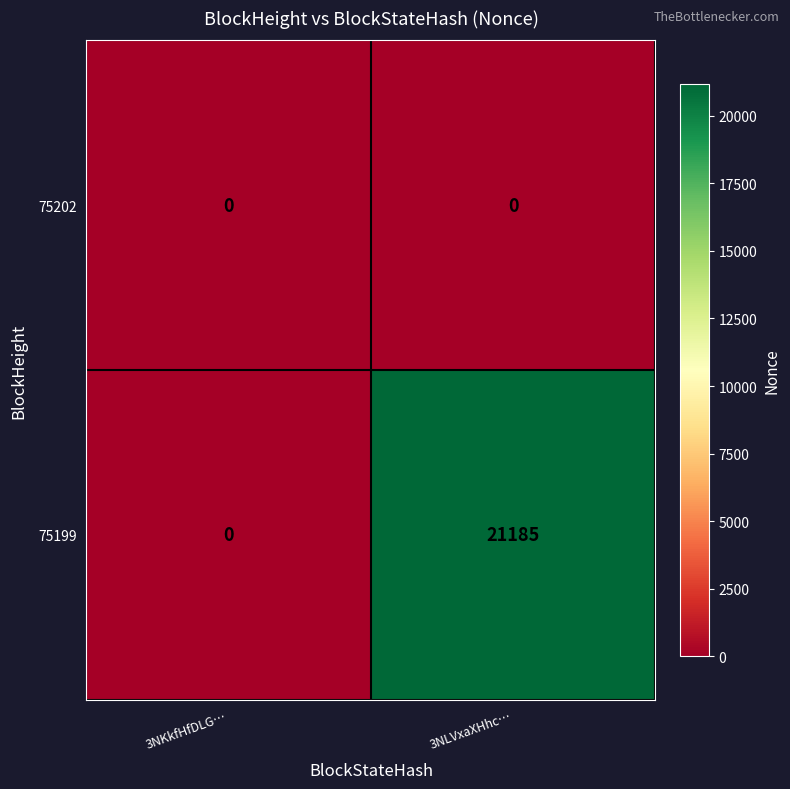

At which category is the sum across all series the highest?

3NLVxaXHhc…